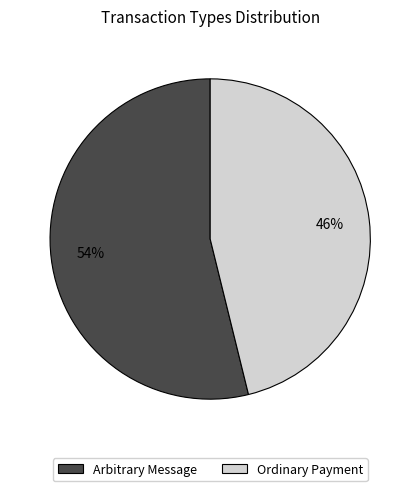

Which slice represents more than half of the pie?

Arbitrary Message